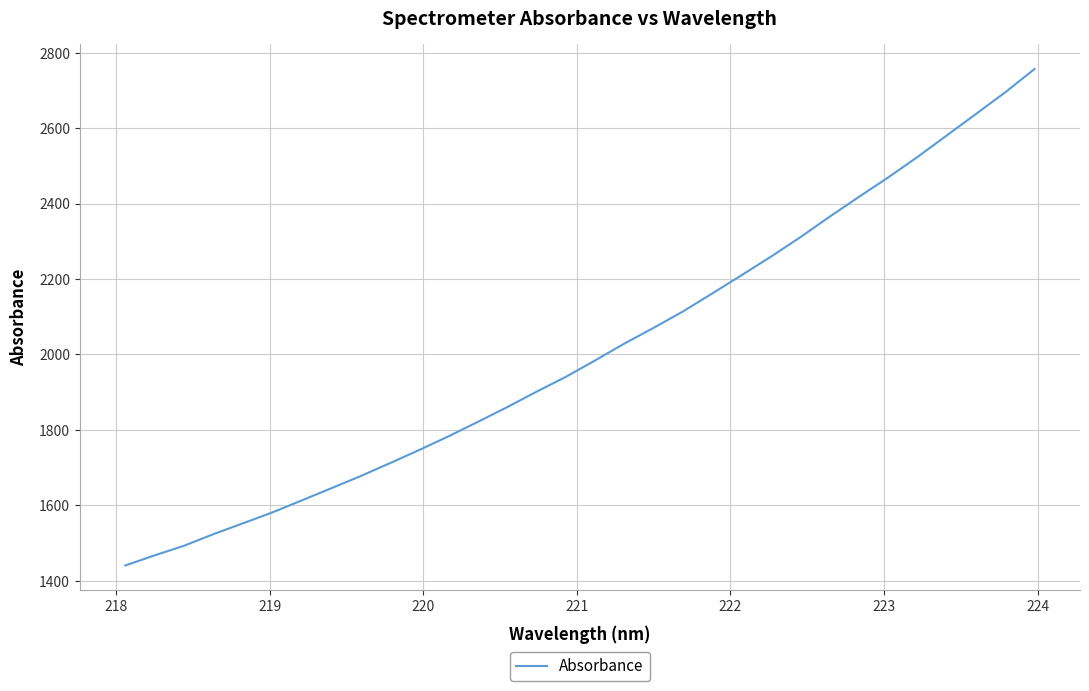

What is the difference between the maximum and minimum values?

1316.6